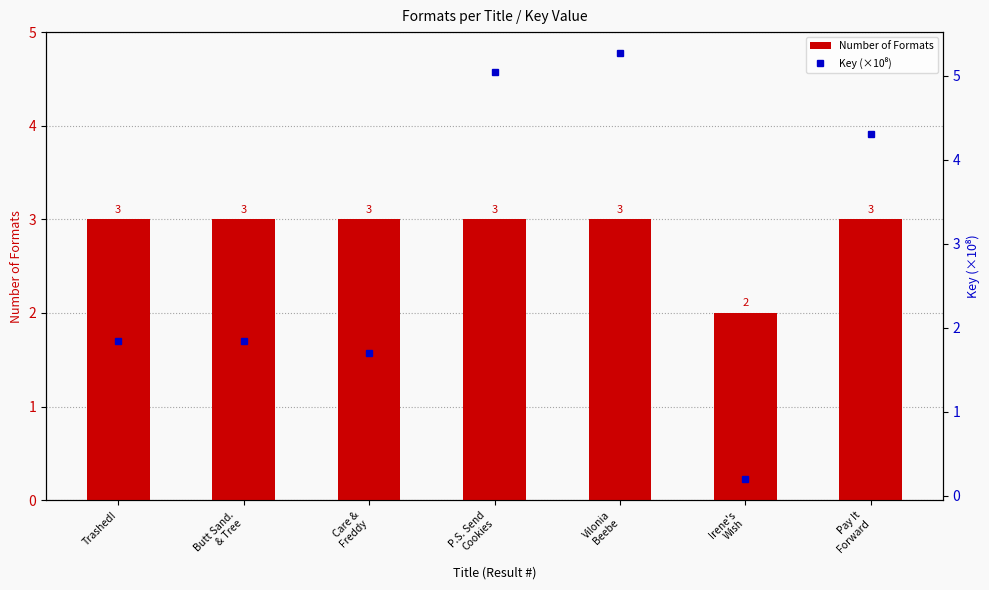

Reading left to right, extract all data points from this chart.

Number of Formats: 3.0	3.0	3.0	3.0	3.0	2.0	3.0
Key (×10⁸): 1.8	1.8	1.7	5.0	5.3	0.2	4.3